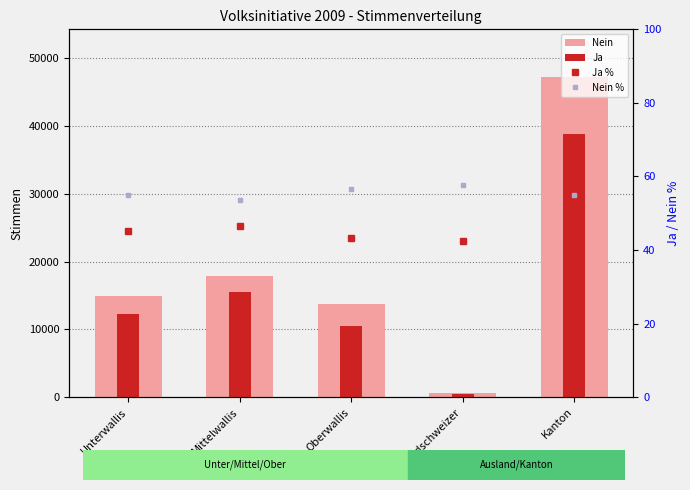

What is the difference between the Nein % values at Unterwallis and Auslandschweizer?

2.7